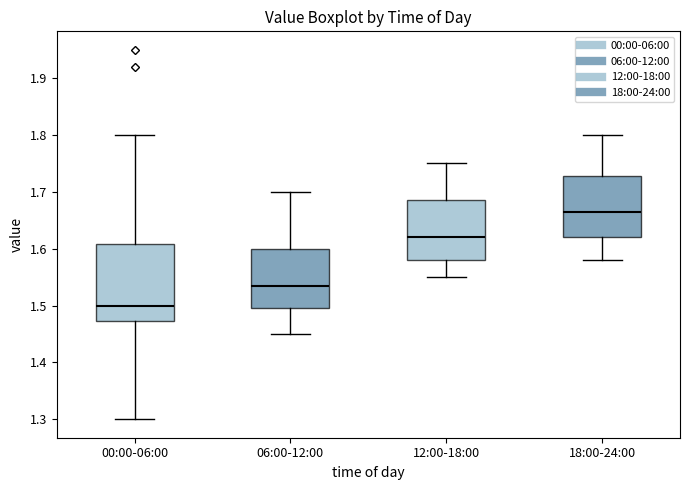

Where does the upper whisker of the box for 06:00-12:00 end on the y-axis? The values are not printed on the chart, so give them approximately, as read against the axis.

1.70